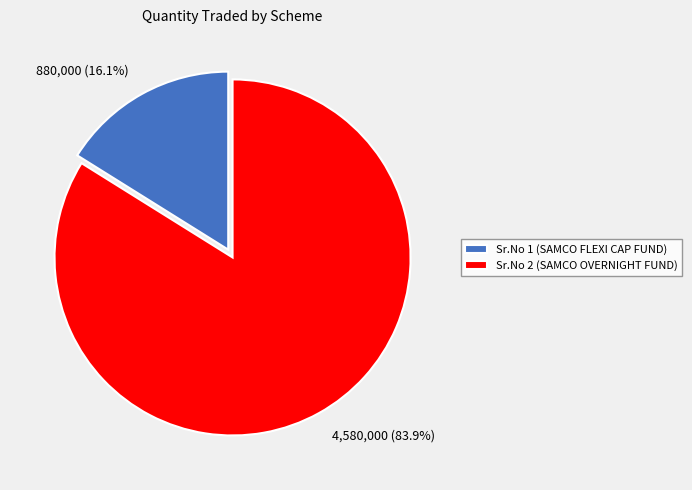

What percentage do Sr.No 1 (SAMCO FLEXI CAP FUND) and Sr.No 2 (SAMCO OVERNIGHT FUND) together represent?

100.0%